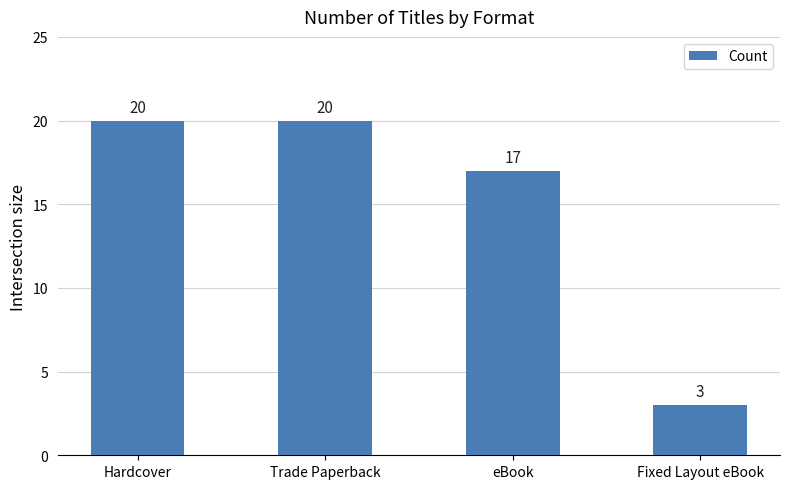

At which label is the value closest to 11?

eBook